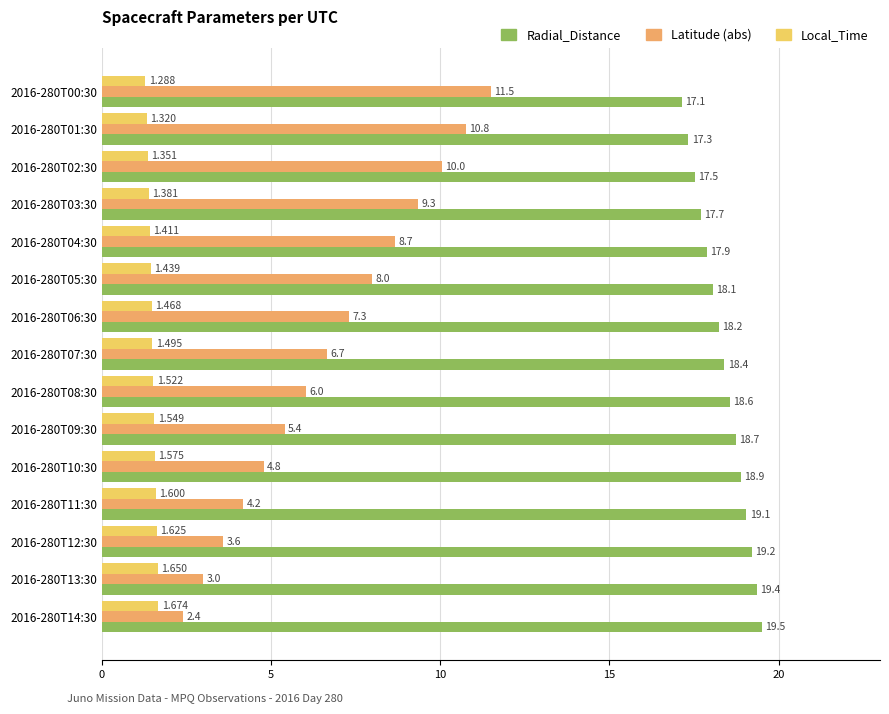

What is the sum of all Local_Time values?

22.3